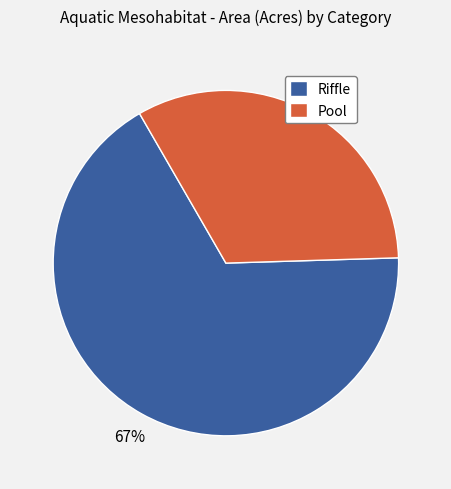

Which has a higher value, Riffle or Pool?

Riffle